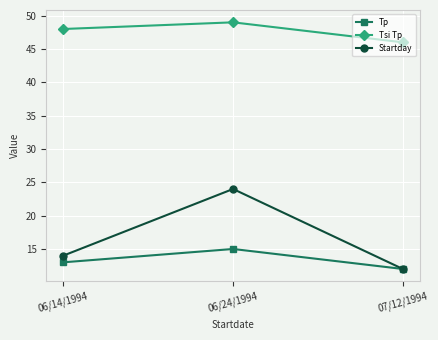

At how many categories does at least one series exceed 35?

3